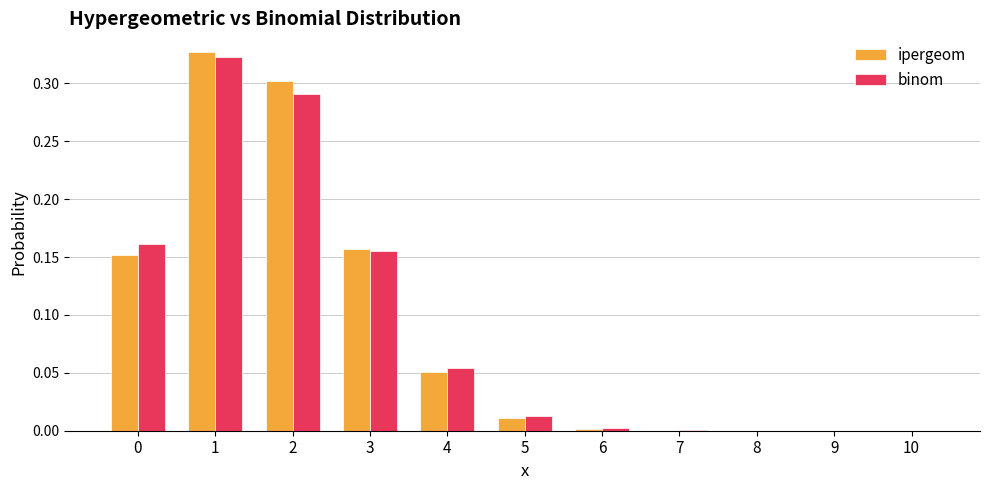

Which series changed the most between 3 and 5?

ipergeom